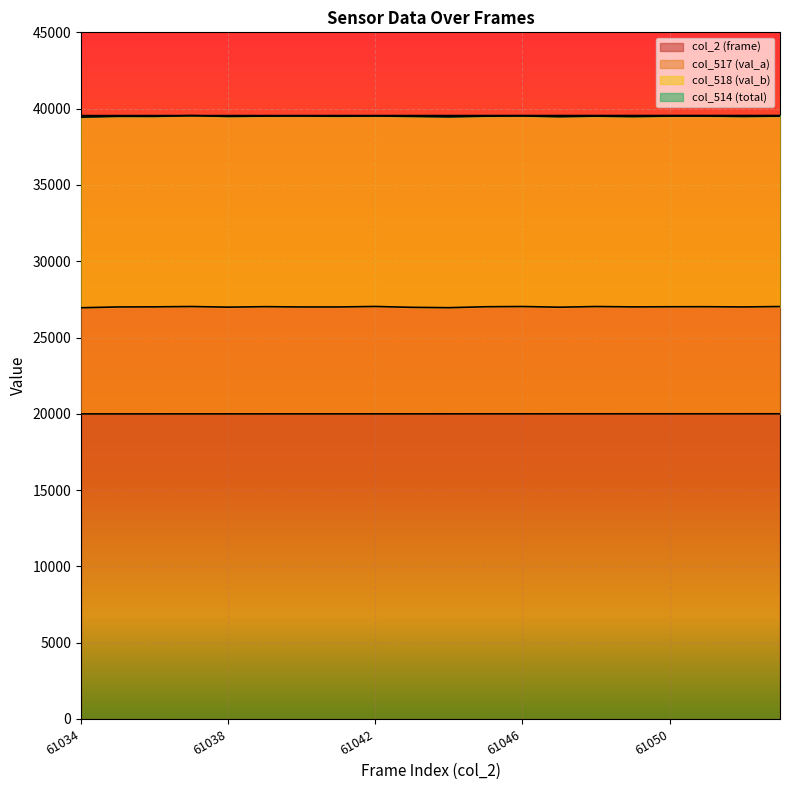

The value of col_2 (frame) at 61046 is 19997.6. True or false?

True